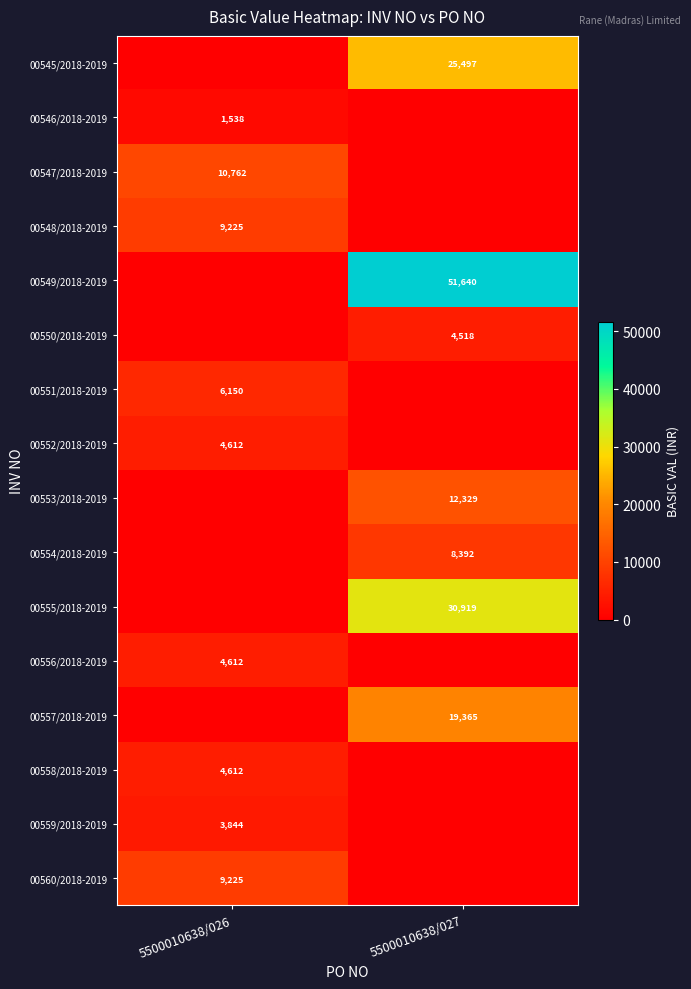

Is it true that 00550/2018-2019 equals 1549 at 5500010638/027?

False